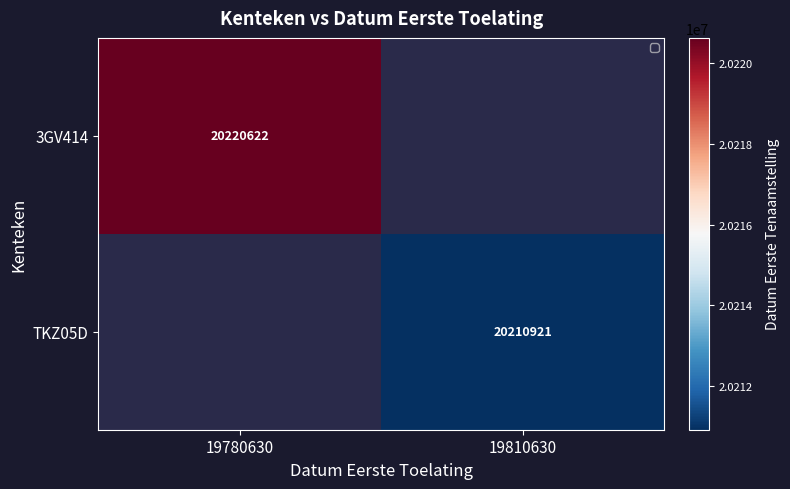

Is it true that TKZ05D equals 20210921 at 19810630?

True